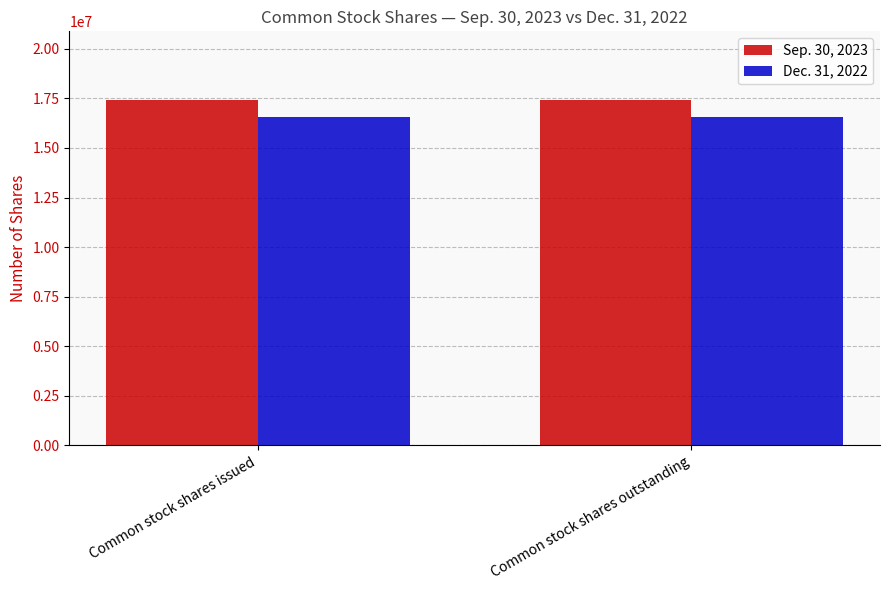

What is the total value across all series at Common stock shares issued?

33973186